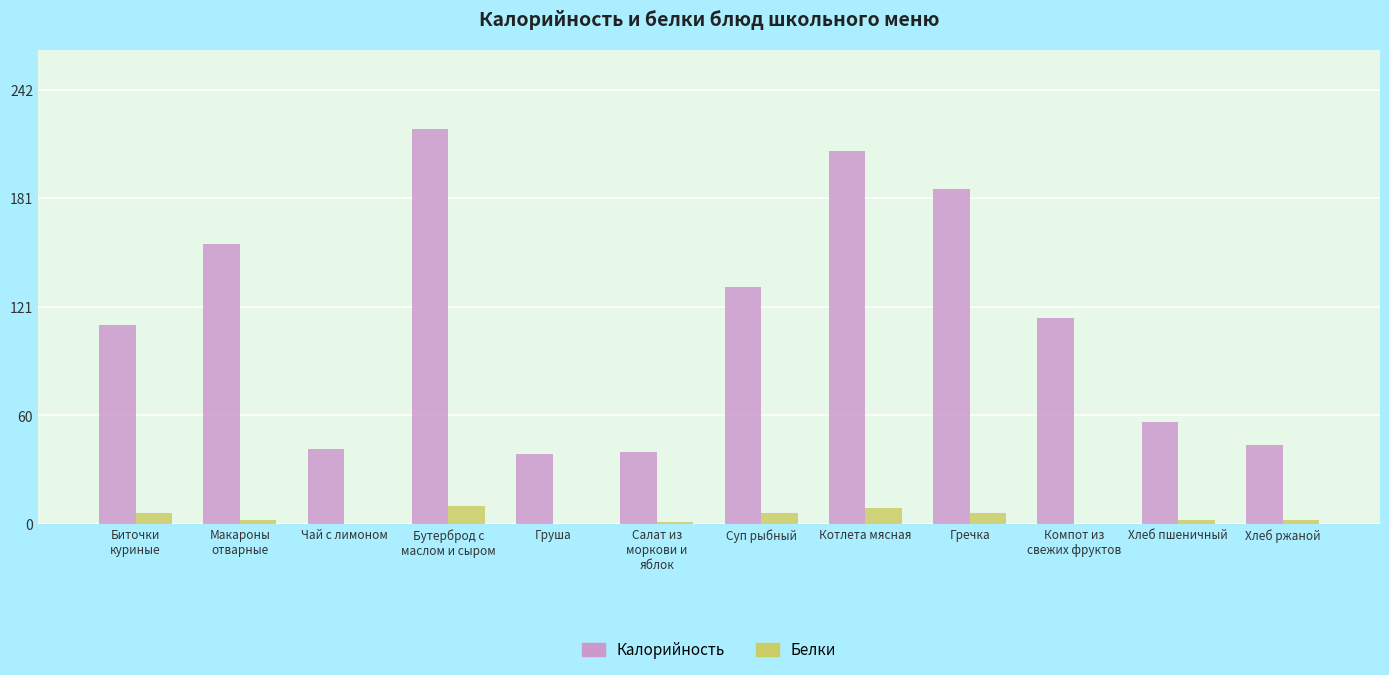

What is the sum of all Калорийность values?

1350.6